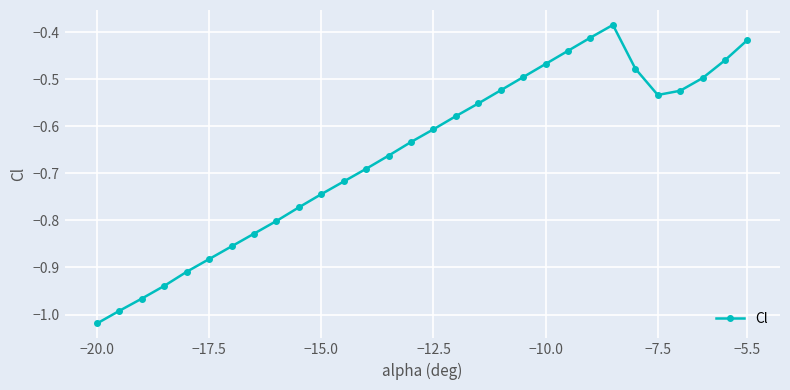

What is the difference between the maximum and minimum values?

0.6